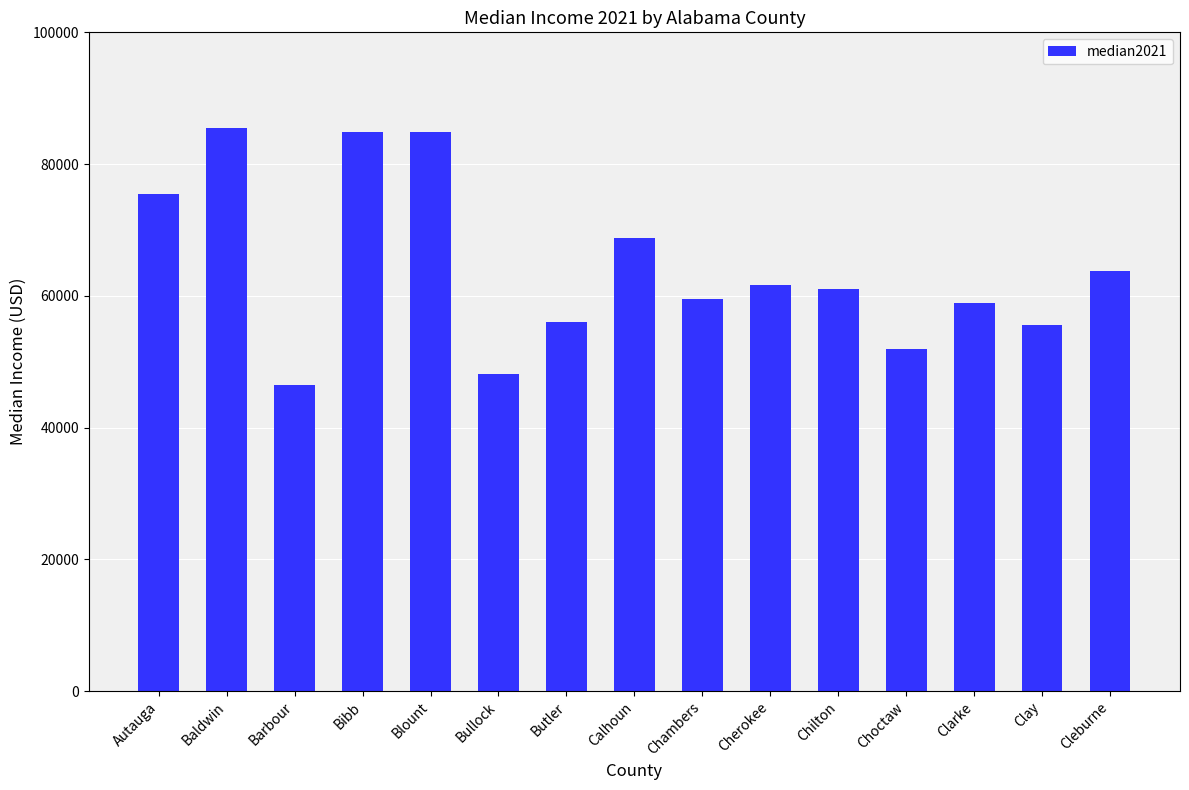

What is the label of the 8th bar from the left?

Calhoun